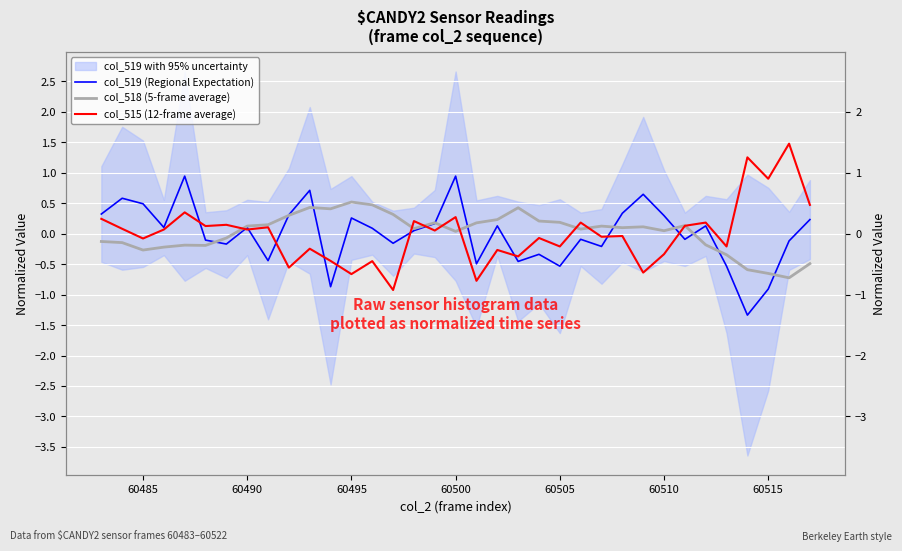

How many positive values does the col_515 (12-frame average) series have?

18